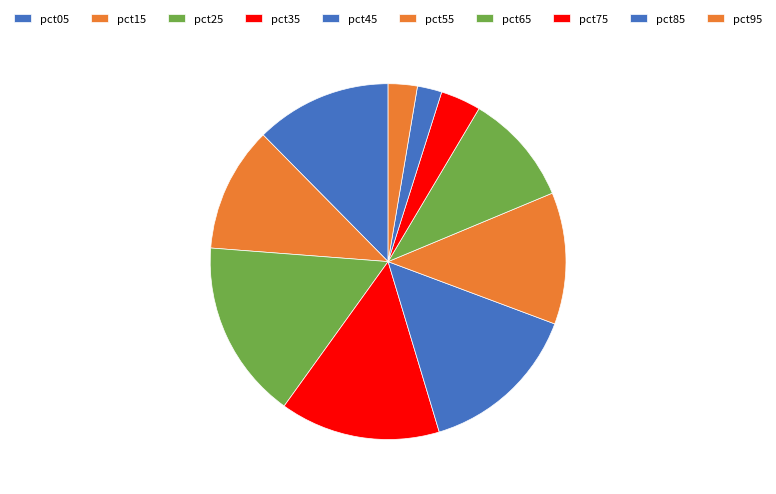

True or false: pct65 accounts for 1% of the total.

False